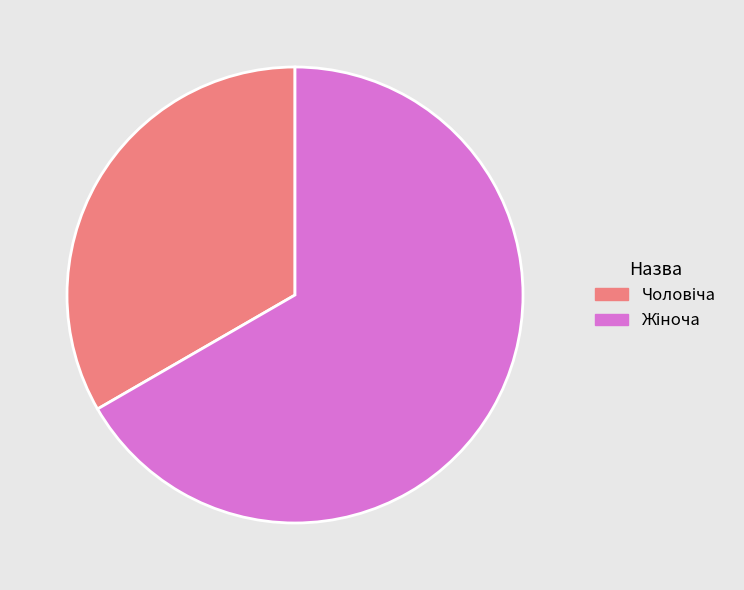

To the nearest percent, what is the average slice percentage?

50%